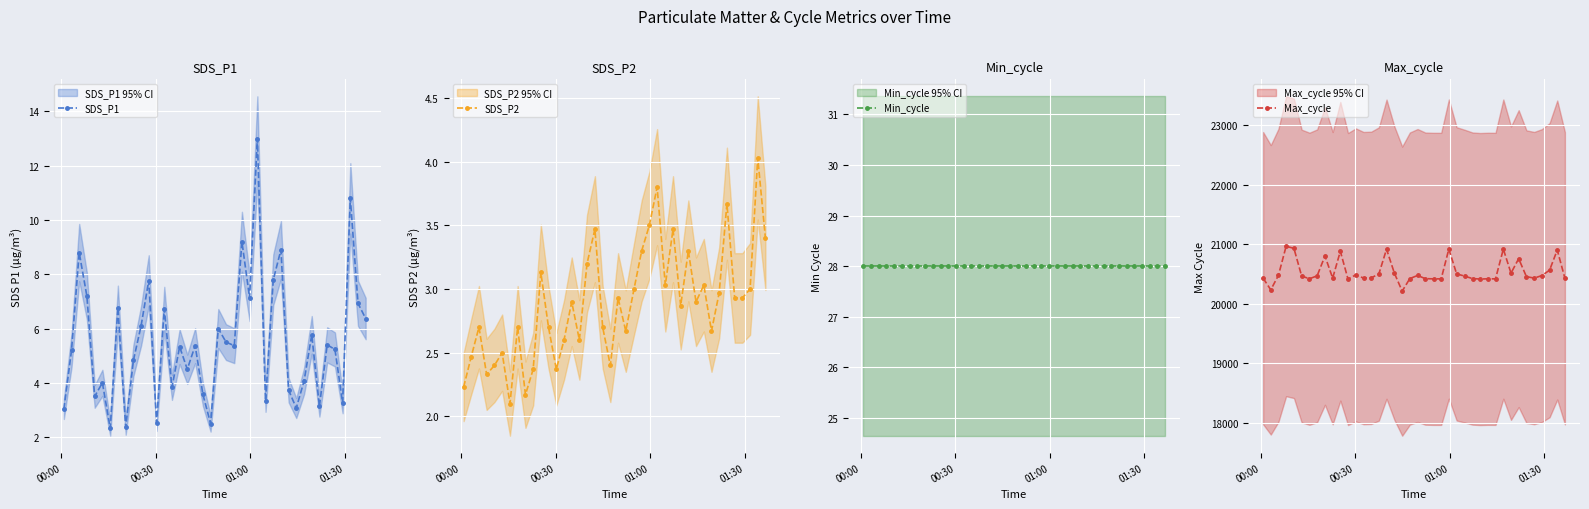

List the series in order of their peak value, highest first.

Max_cycle, Min_cycle, SDS_P1, SDS_P2